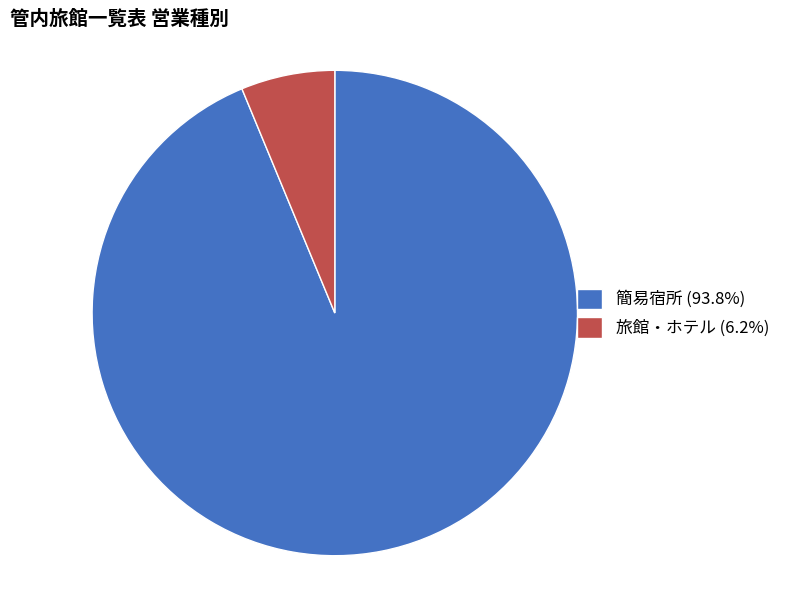

Rank the categories by value from highest to lowest.

簡易宿所, 旅館・ホテル